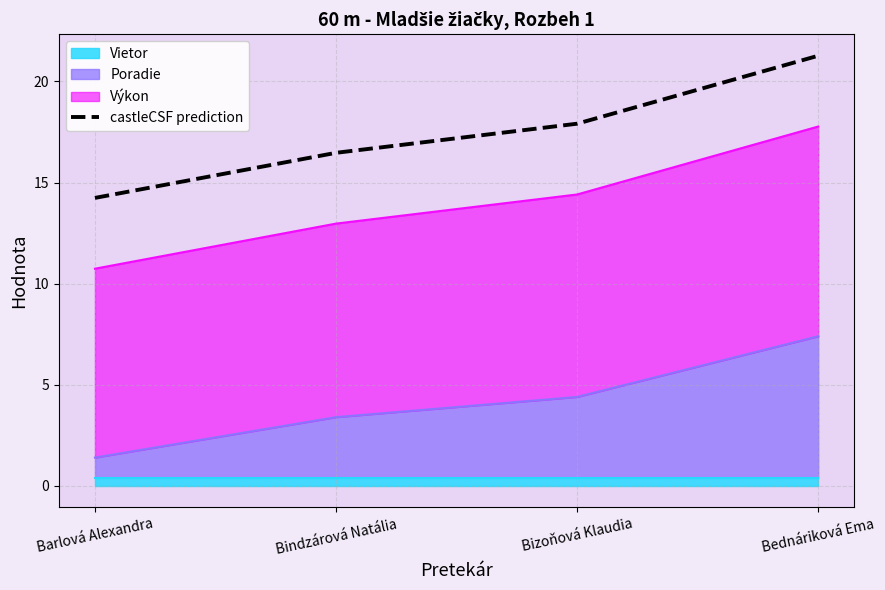

What is the value of the 3rd point from the left?

17.9